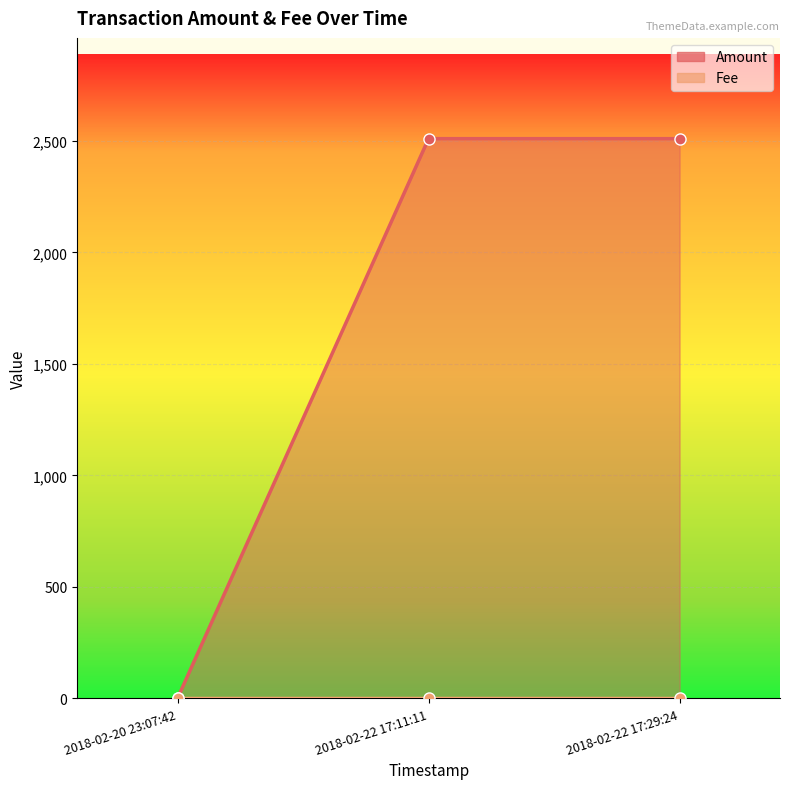

At how many categories does at least one series exceed 856?

2